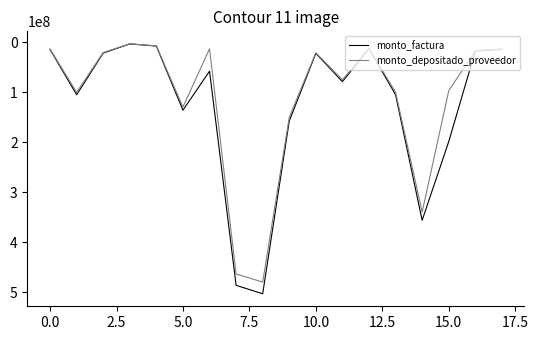

Which series has the widest spread of values?

monto_factura